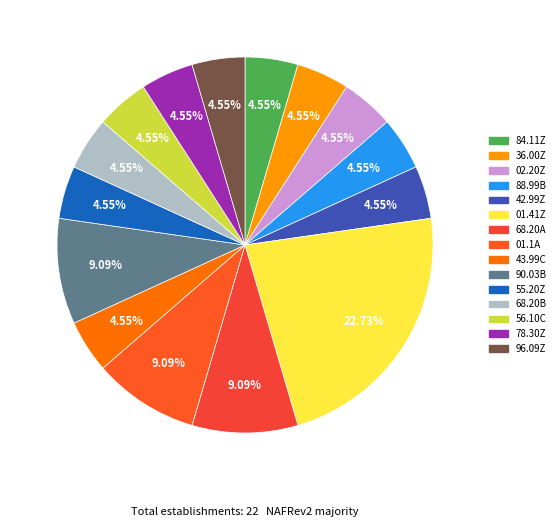

To the nearest percent, what is the difference between the 90.03B and 68.20B slice percentages?

5%